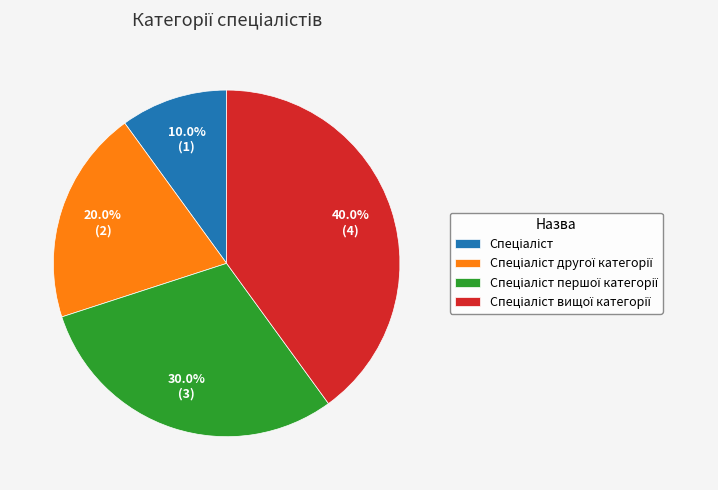

Is there a majority slice in this chart?

No